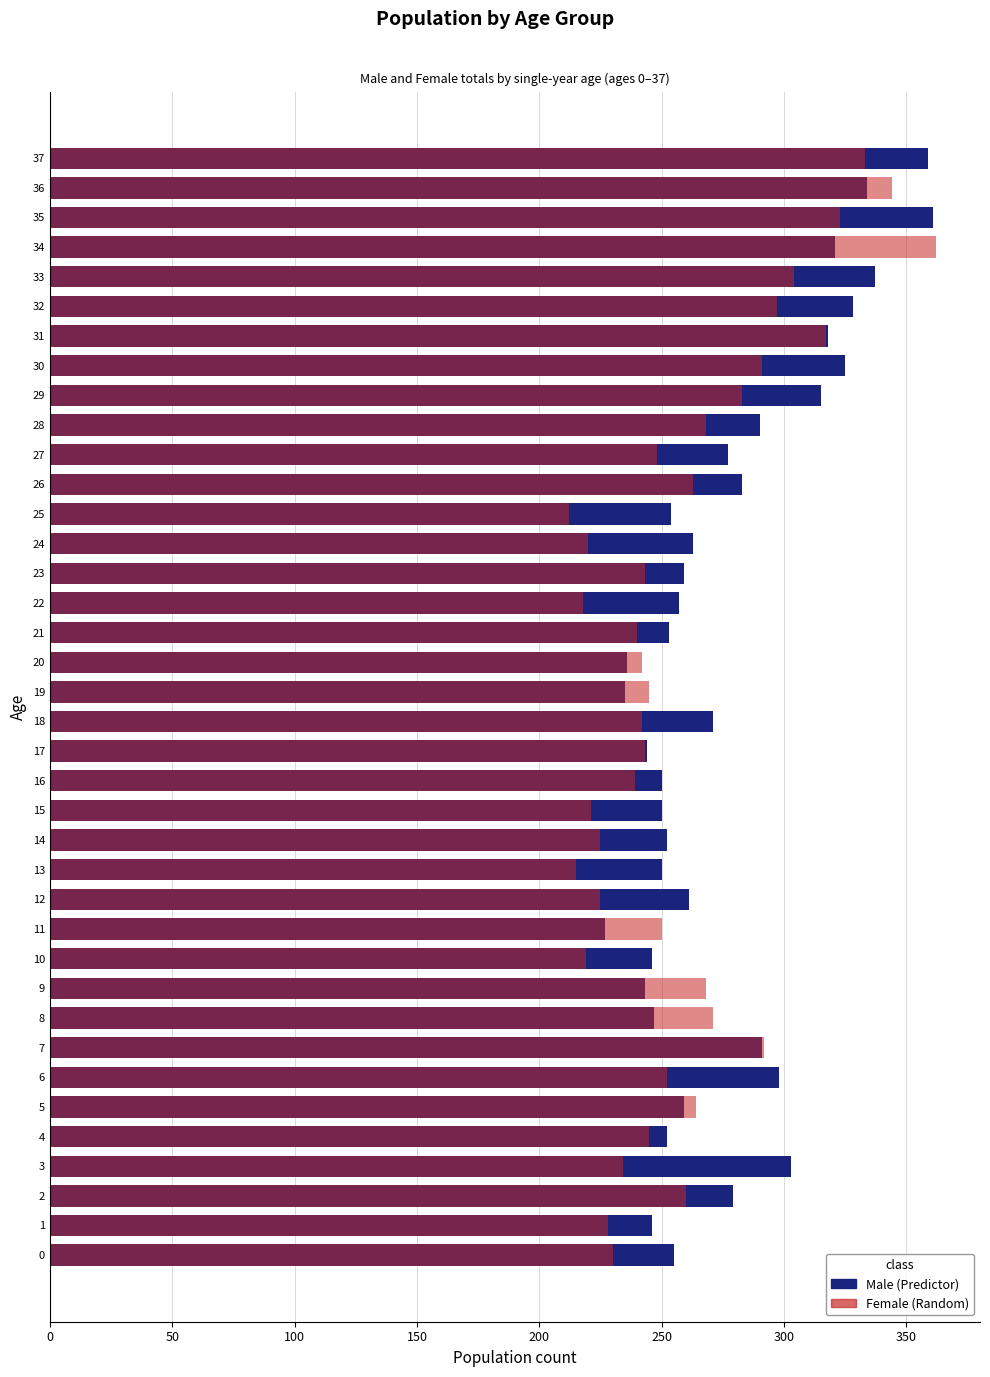

True or false: Female_vis has a value of 291 at 30.

True